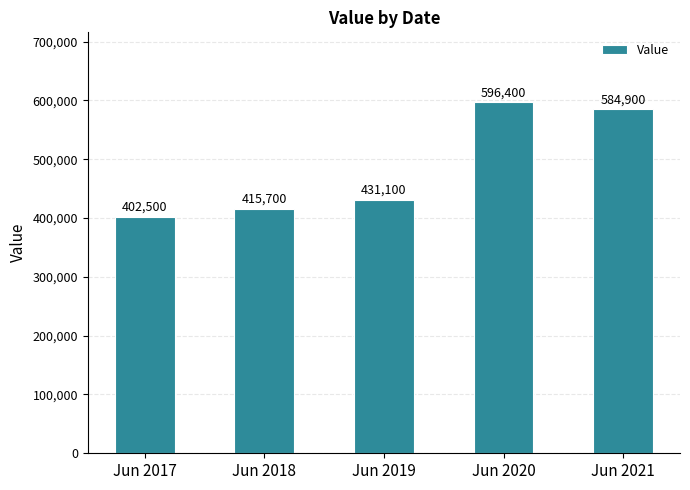

True or false: the data shows 143682 at Jun 2018.

False